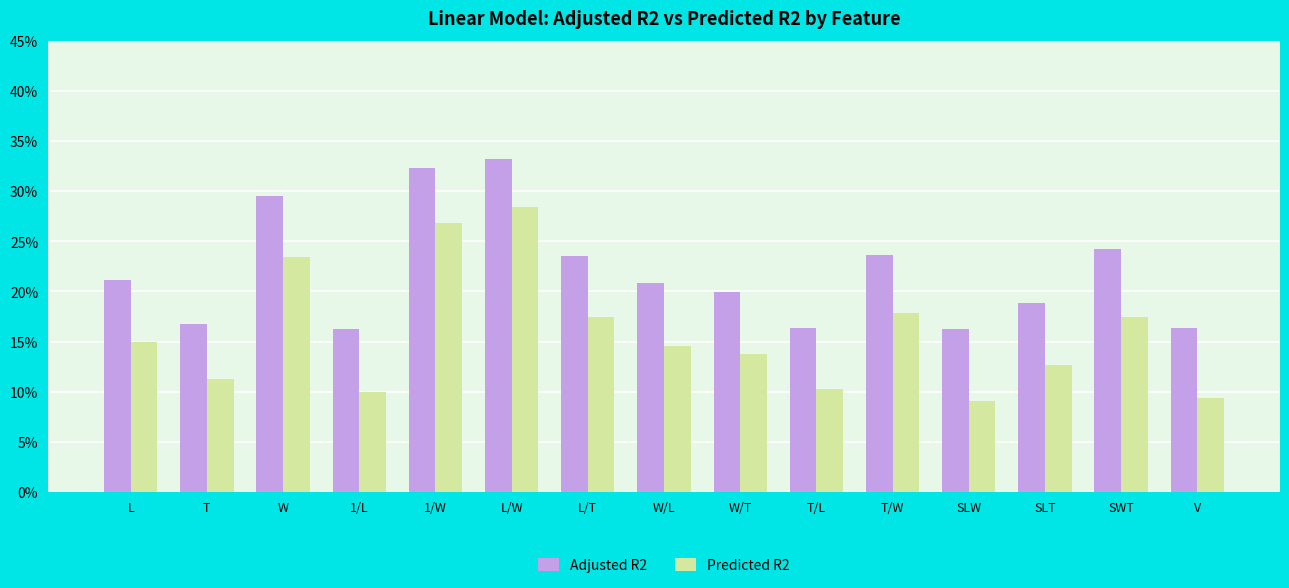

Where is Predicted R2 nearest to the value 0?

SLW